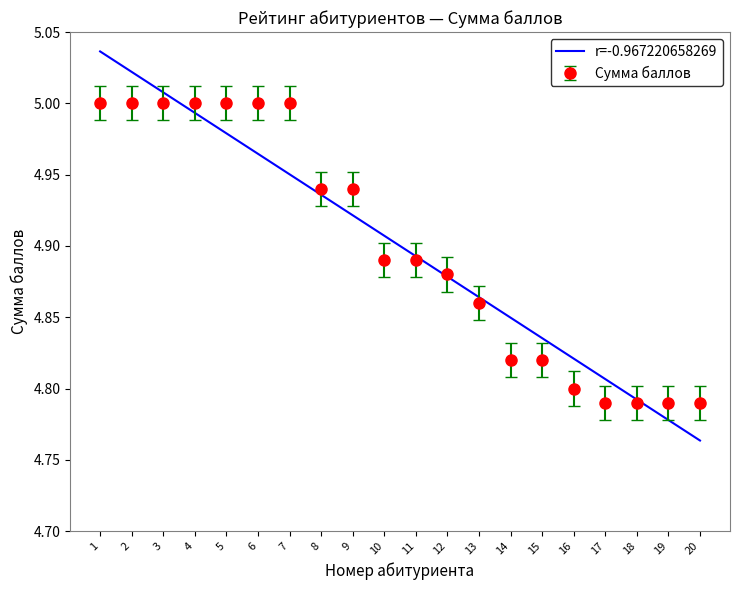

Count the number of data series in this chart.

2